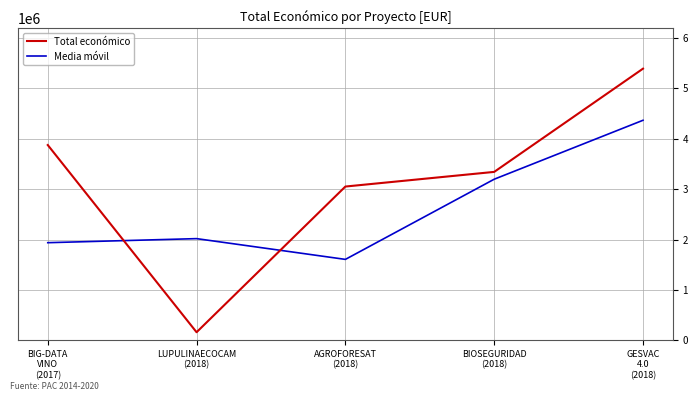

Which series has the largest total across all categories?

Total económico